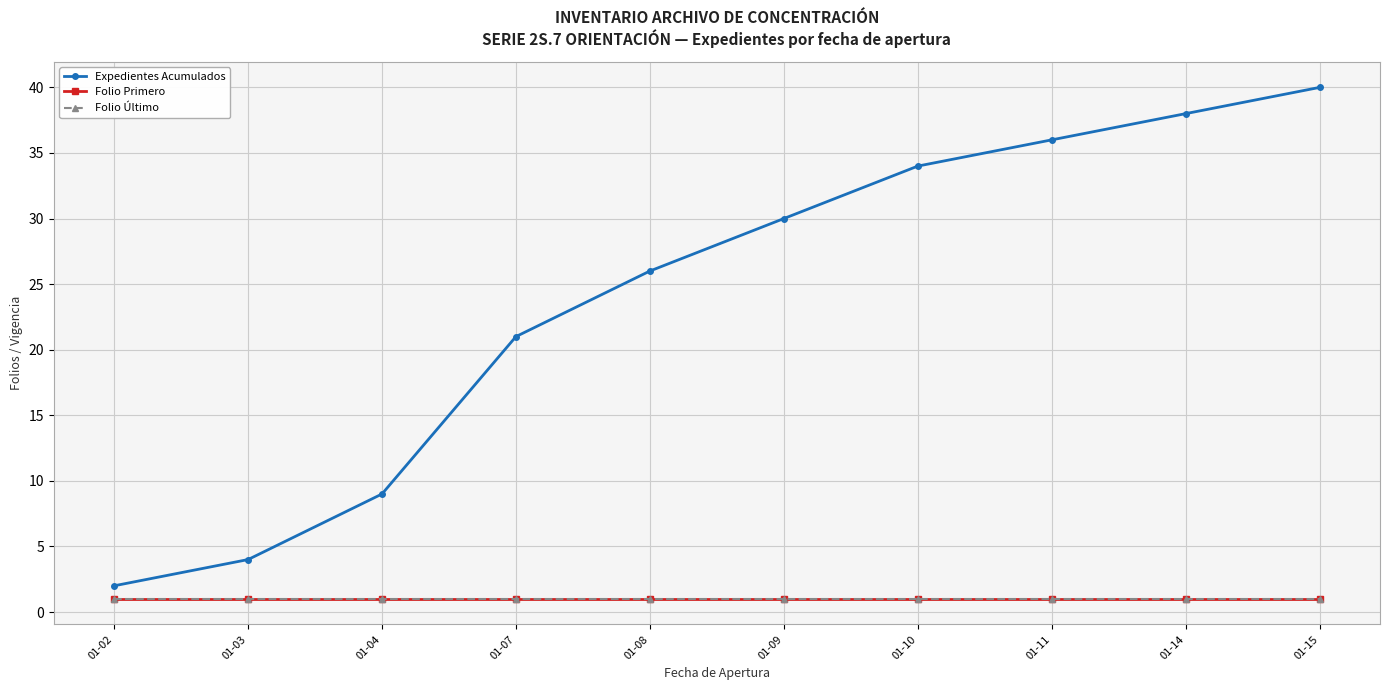

Which series has the largest range (max minus min)?

Expedientes Acumulados